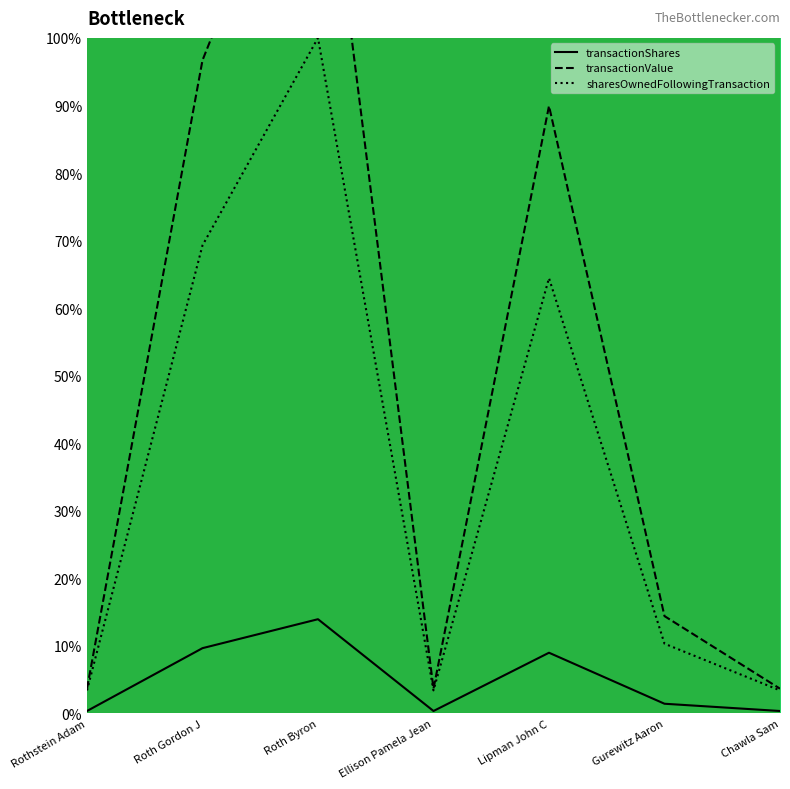

True or false: transactionShares and sharesOwnedFollowingTransaction intersect in this chart.

False